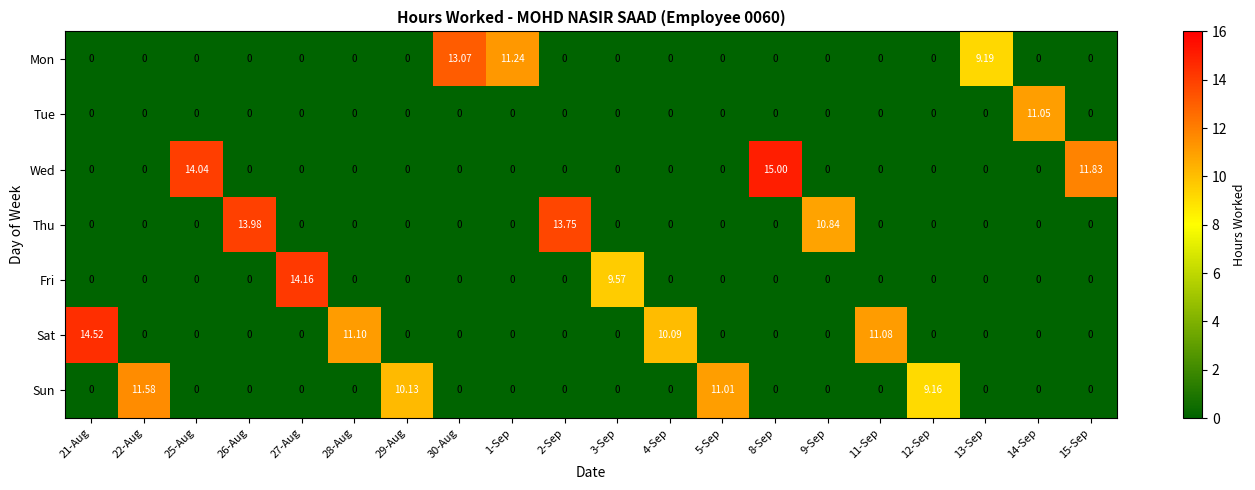

How many values in Fri are above zero?

2